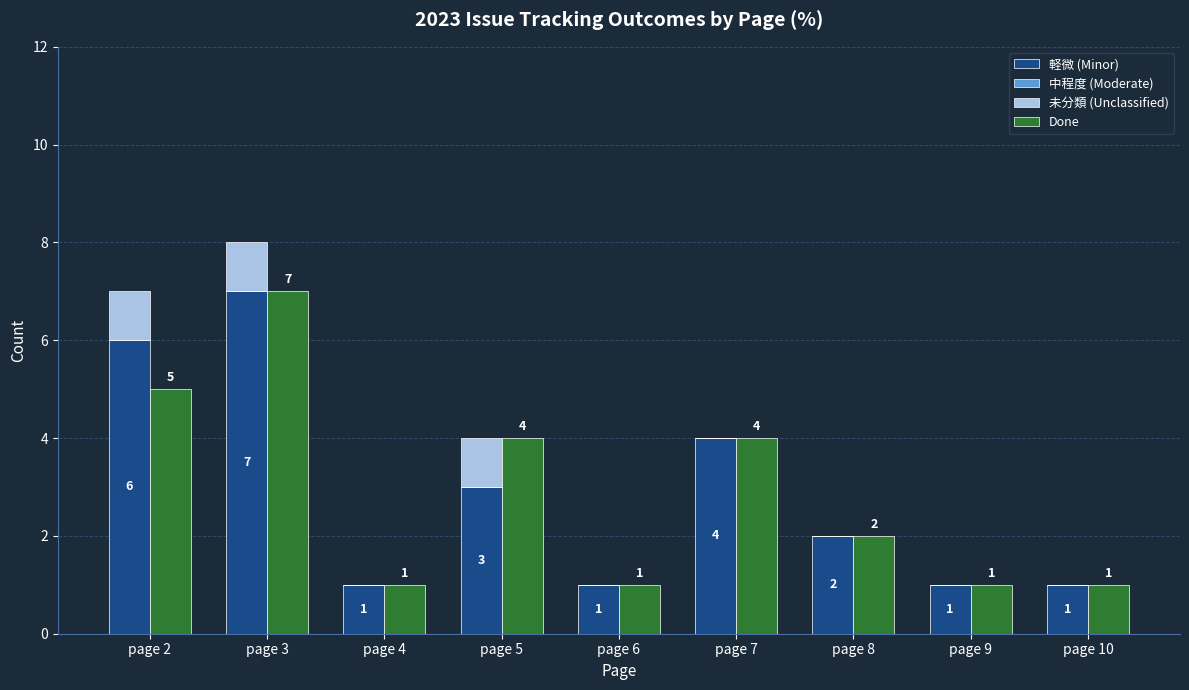

Which series has the largest total across all categories?

軽微 (Minor)